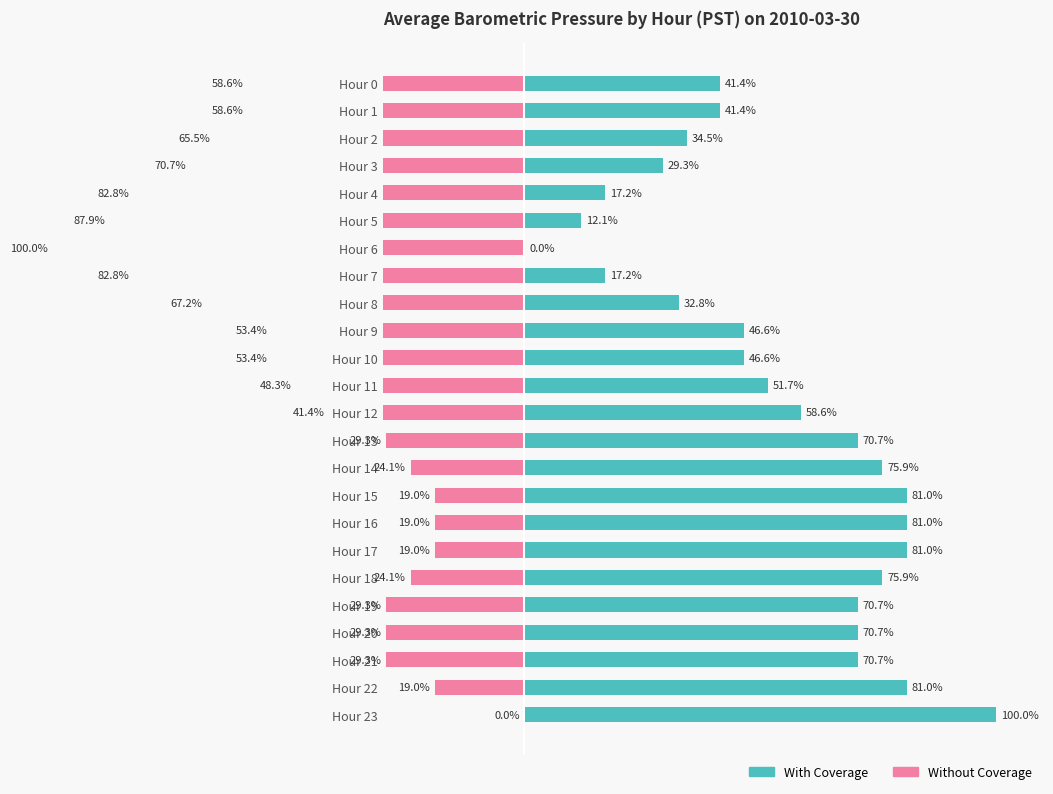

True or false: With Coverage has a value of 10.1 at 3.

False